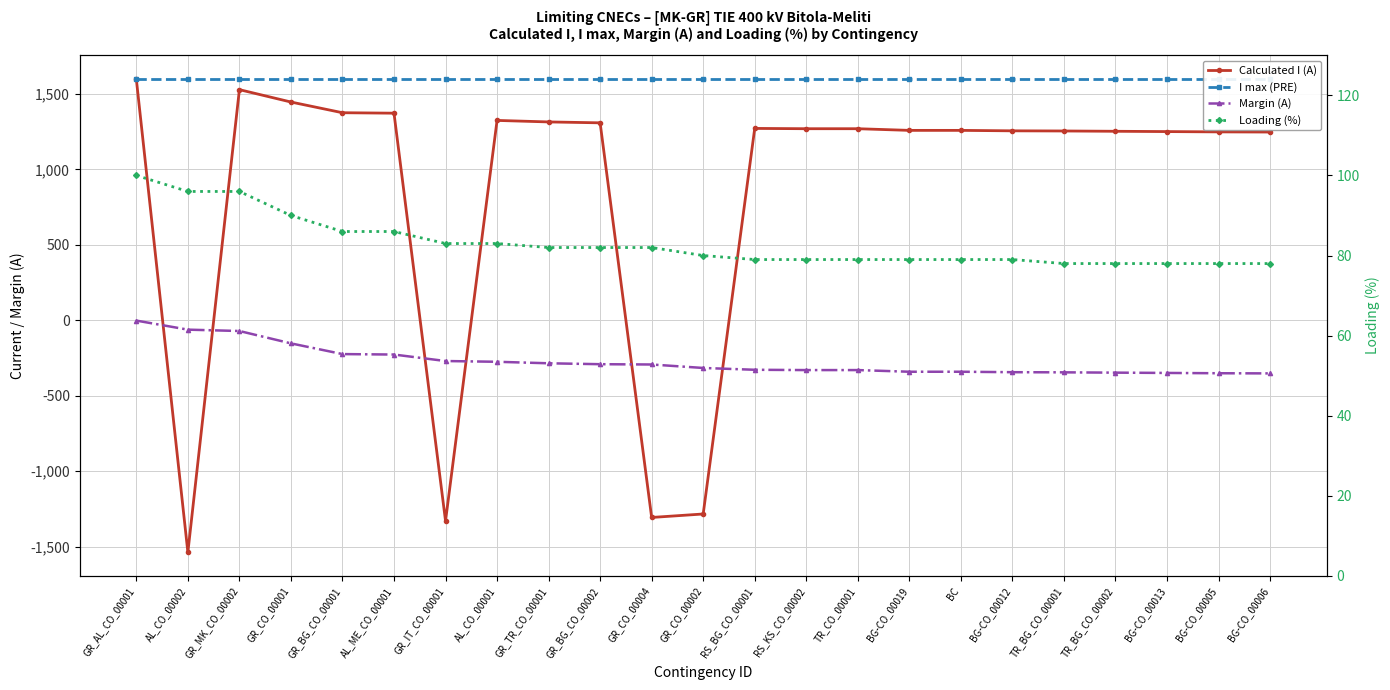

Which series has the widest spread of values?

Calculated I (A)